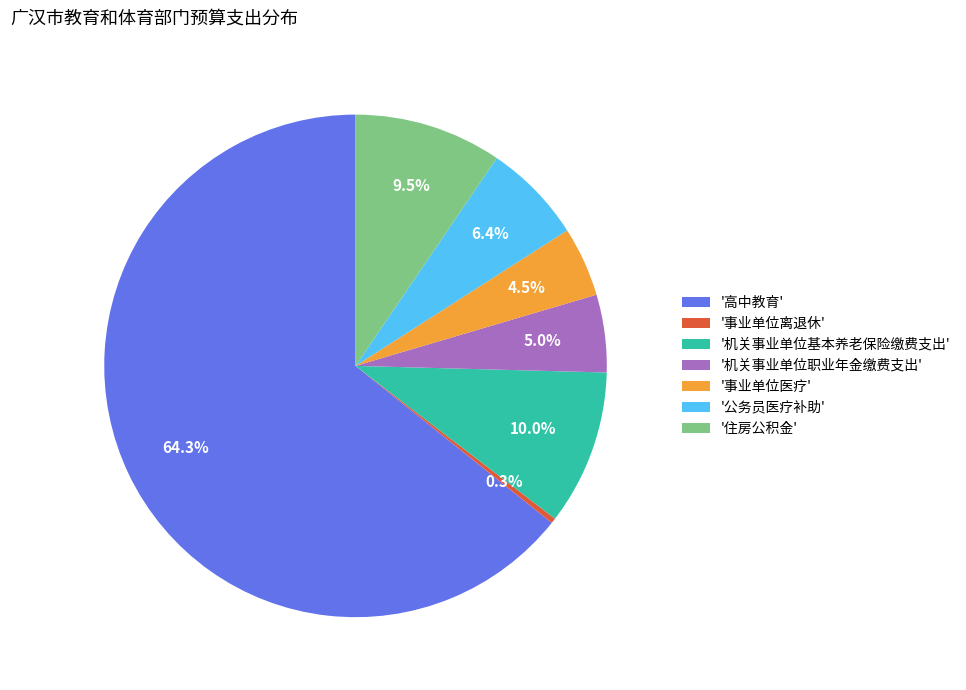

Combined, do '公务员医疗补助' and '机关事业单位基本养老保险缴费支出' account for over 50%?

No